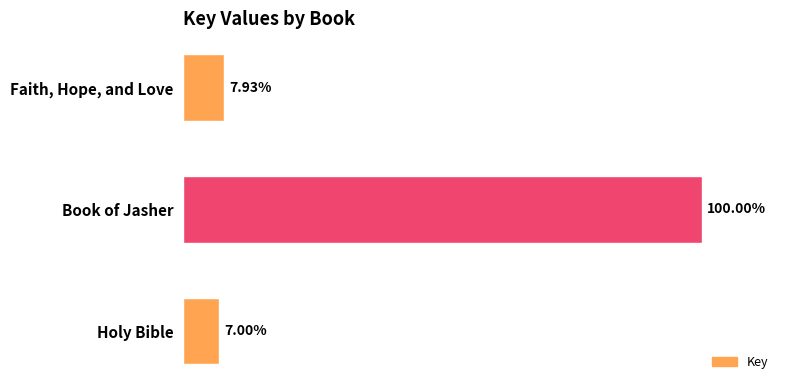

What is the difference between the maximum and minimum values?

1969860131